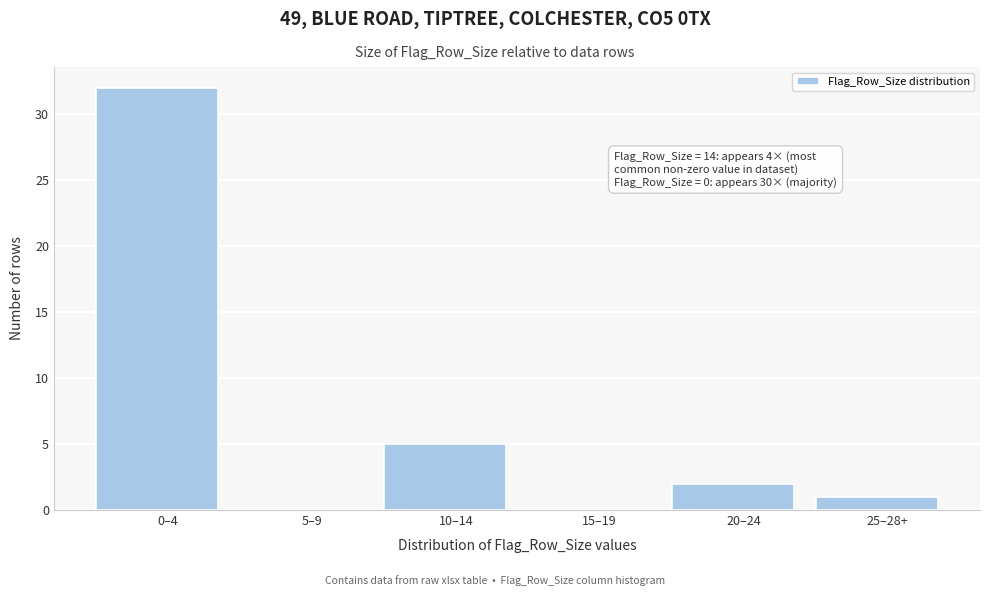

Reading left to right, extract all data points from this chart.

0–4=32	5–9=0	10–14=5	15–19=0	20–24=2	25–28+=1